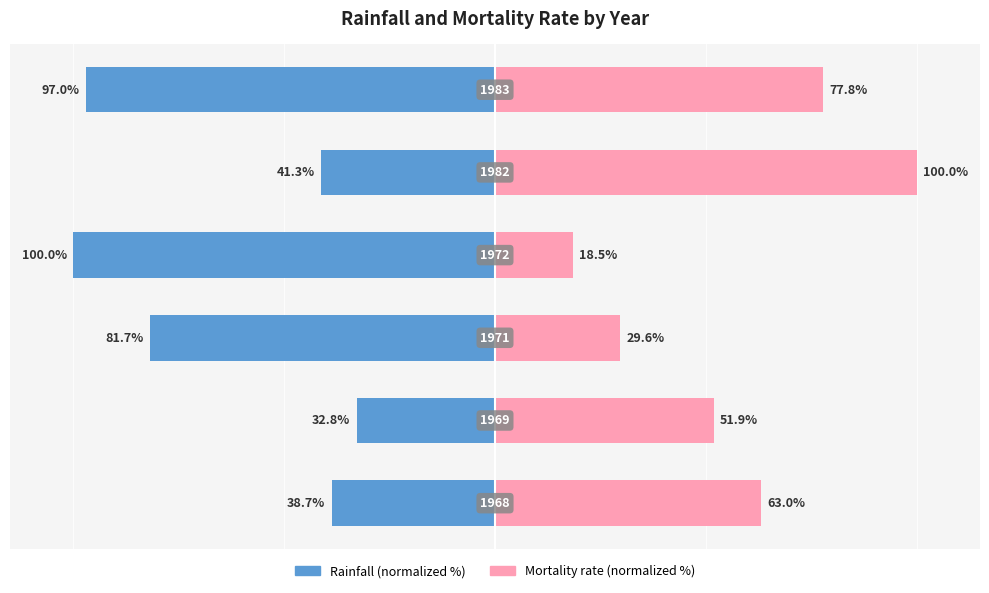

Which series has the largest range (max minus min)?

Mortality rate (normalized %)